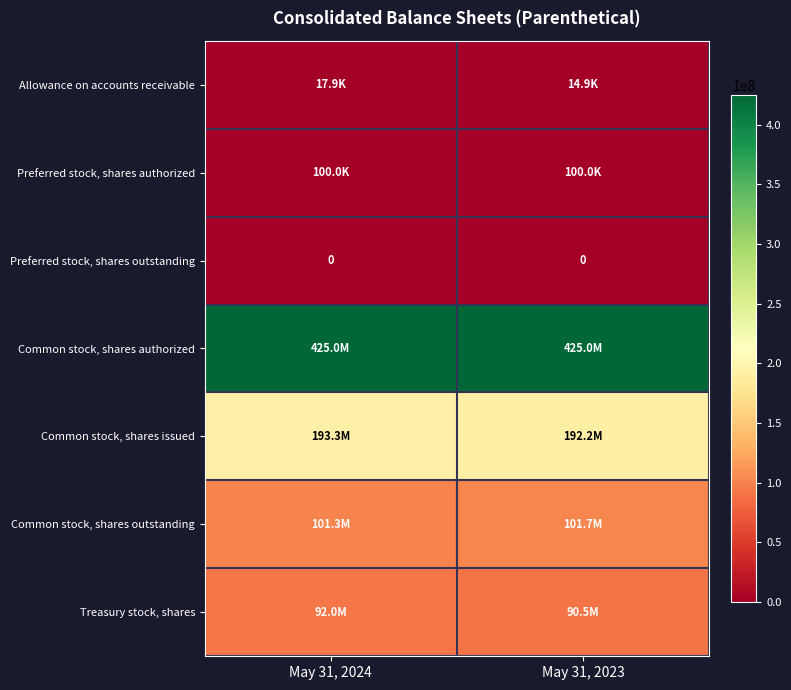

The Preferred stock, shares outstanding series shows 0 at May 31, 2024. True or false?

True